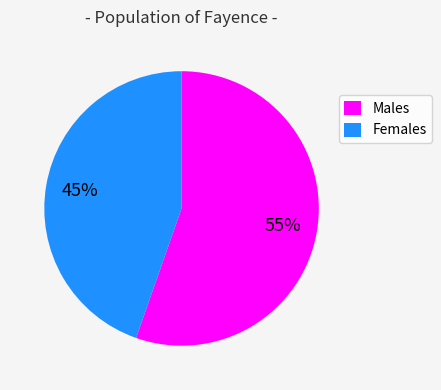

The Males slice represents 55% of the pie. True or false?

True